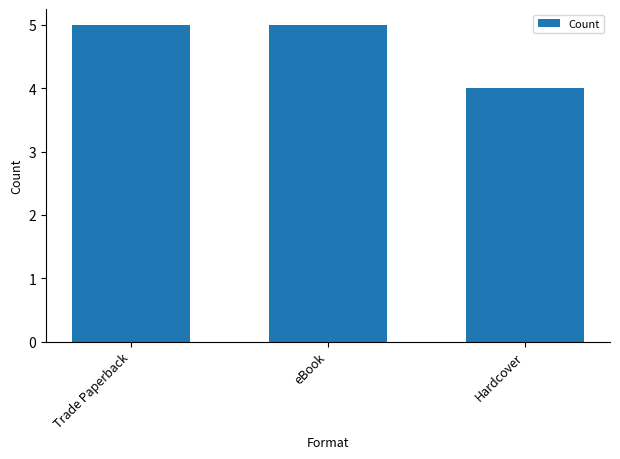

Are the bars horizontal?

No